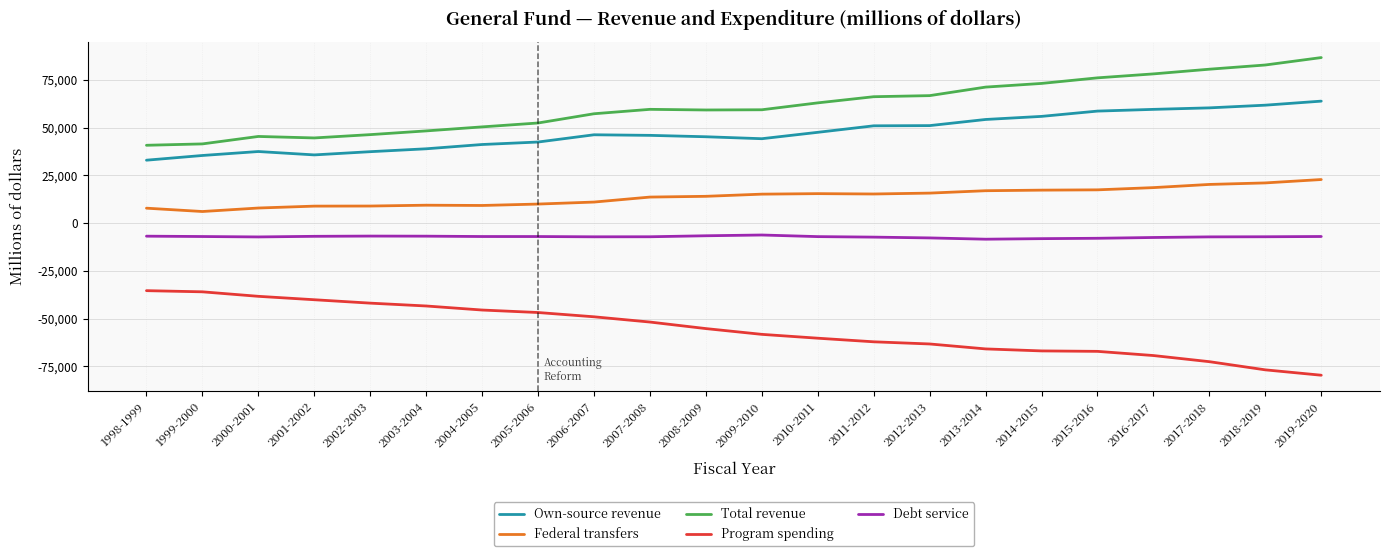

Read the Total revenue value at 2005-2006, to the nearest 100.

52400